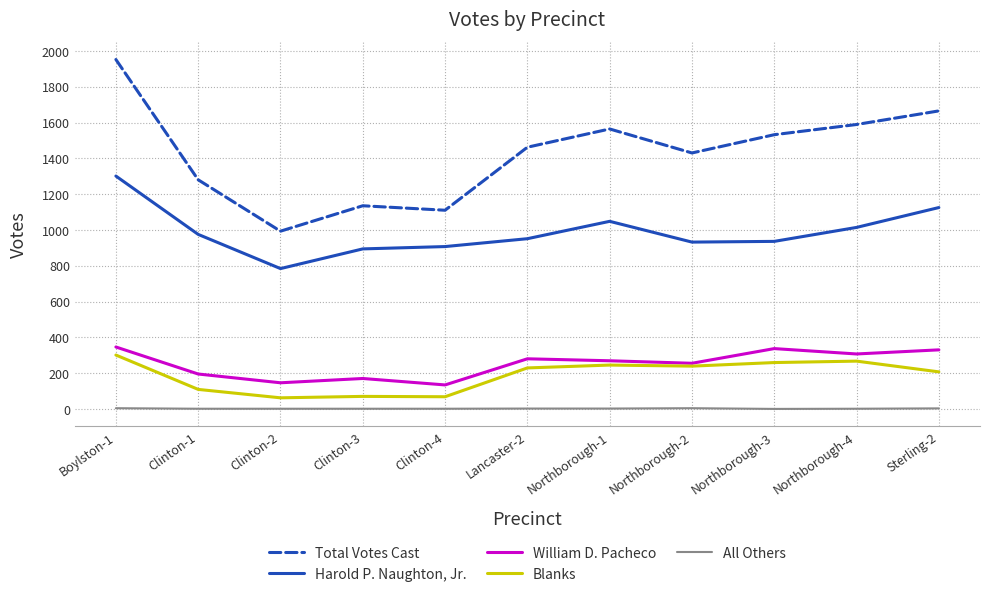

At which category is the sum across all series the highest?

Boylston-1